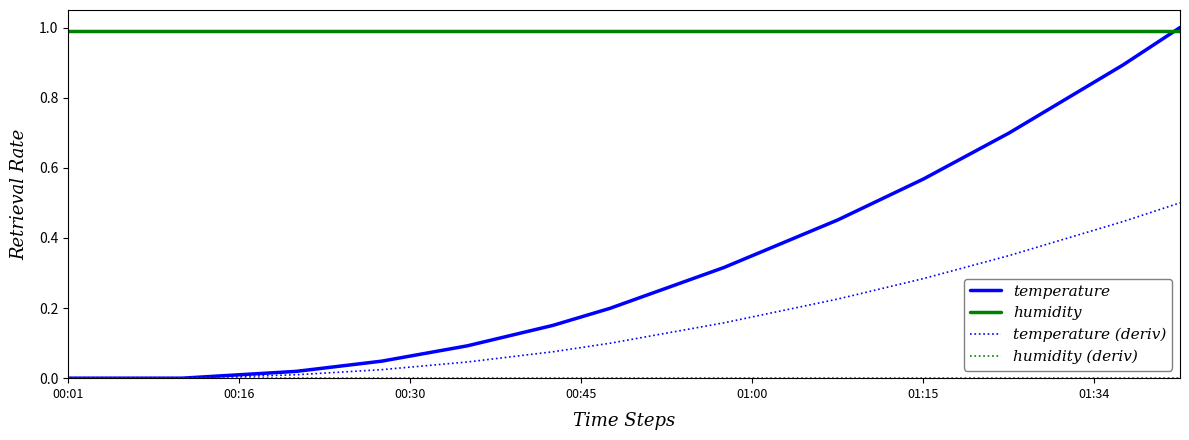

Which series has the largest total across all categories?

humidity